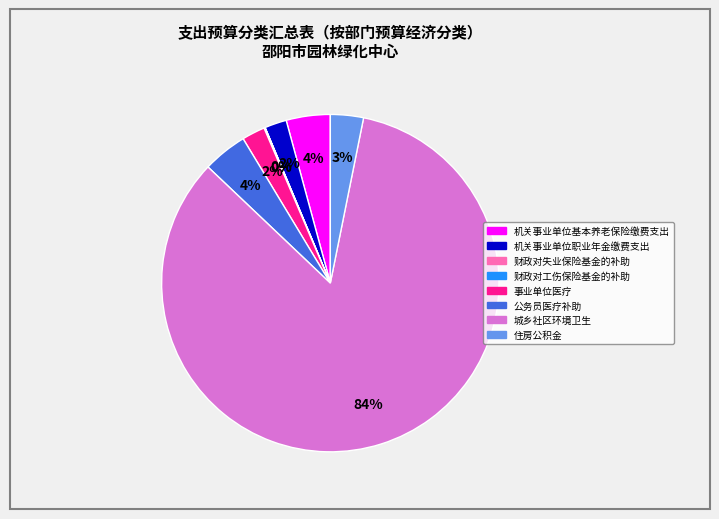

Do 事业单位医疗 and 住房公积金 together represent more than half of the pie?

No